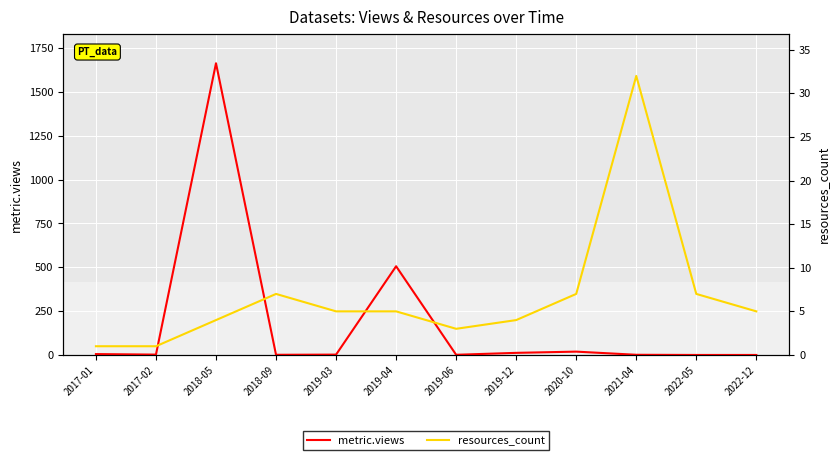

At which label is resources_count closest to 16?

2018-09